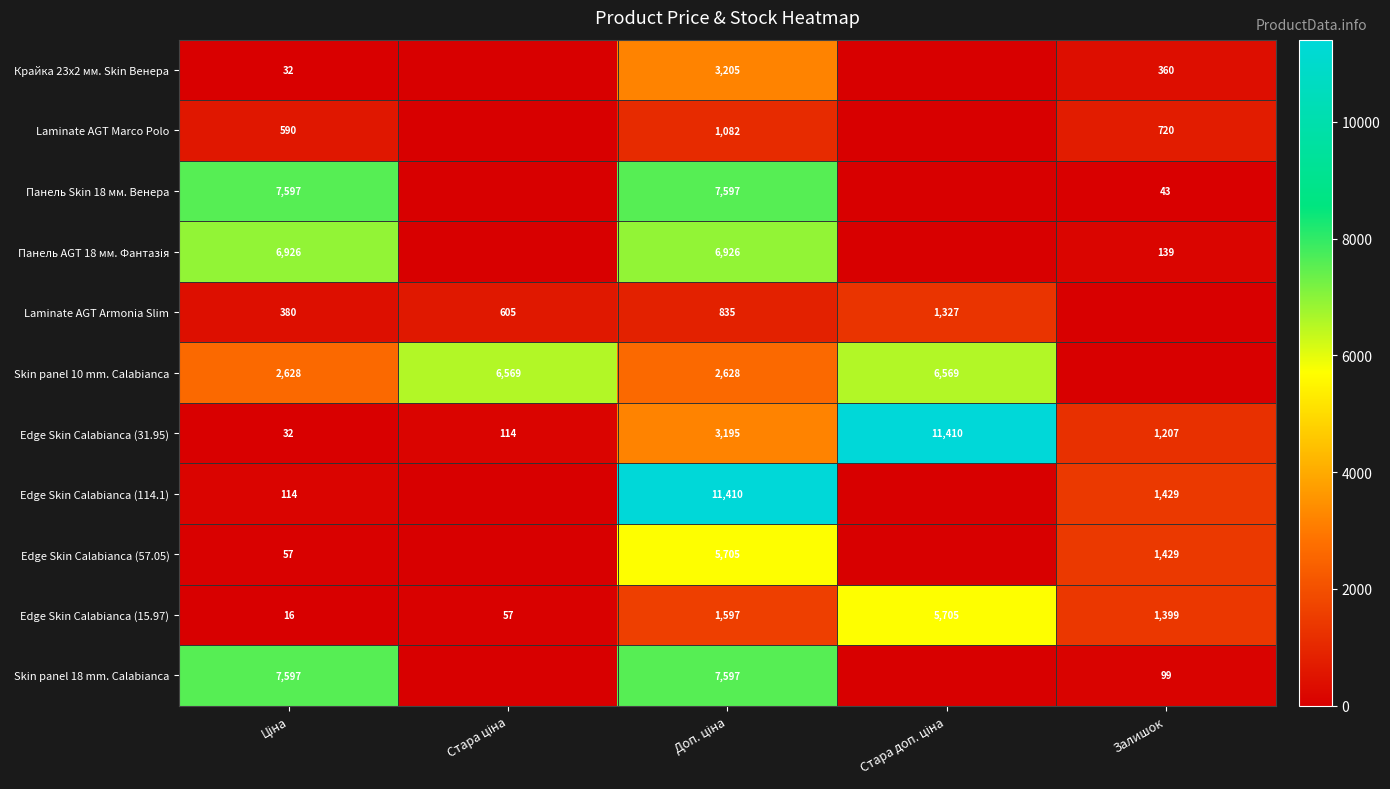

Between Ціна and Залишок, which is larger?

Залишок